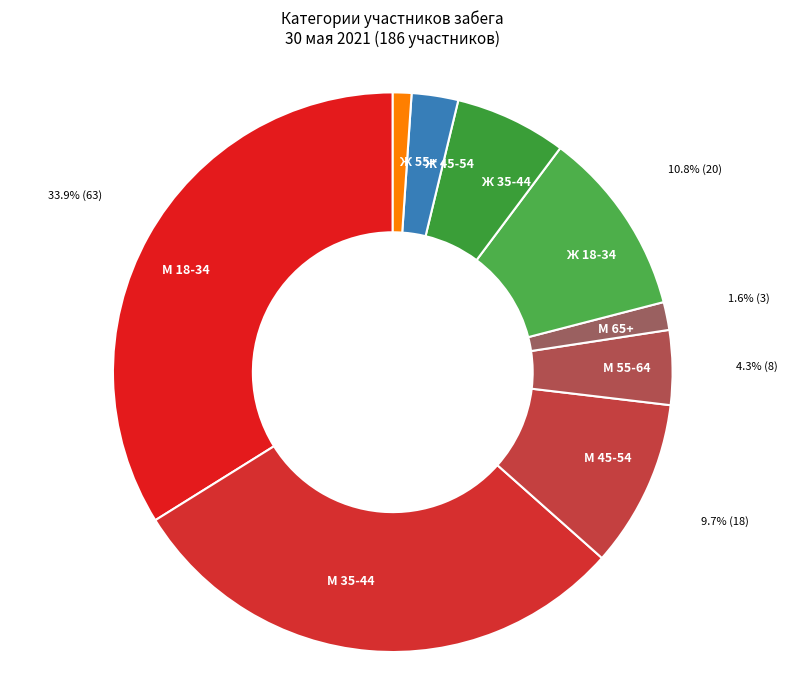

Rank the categories by value from highest to lowest.

М 18-34, М 35-44, Ж 18-34, М 45-54, Ж 35-44, М 55-64, Ж 45-54, М 65+, Ж 55+